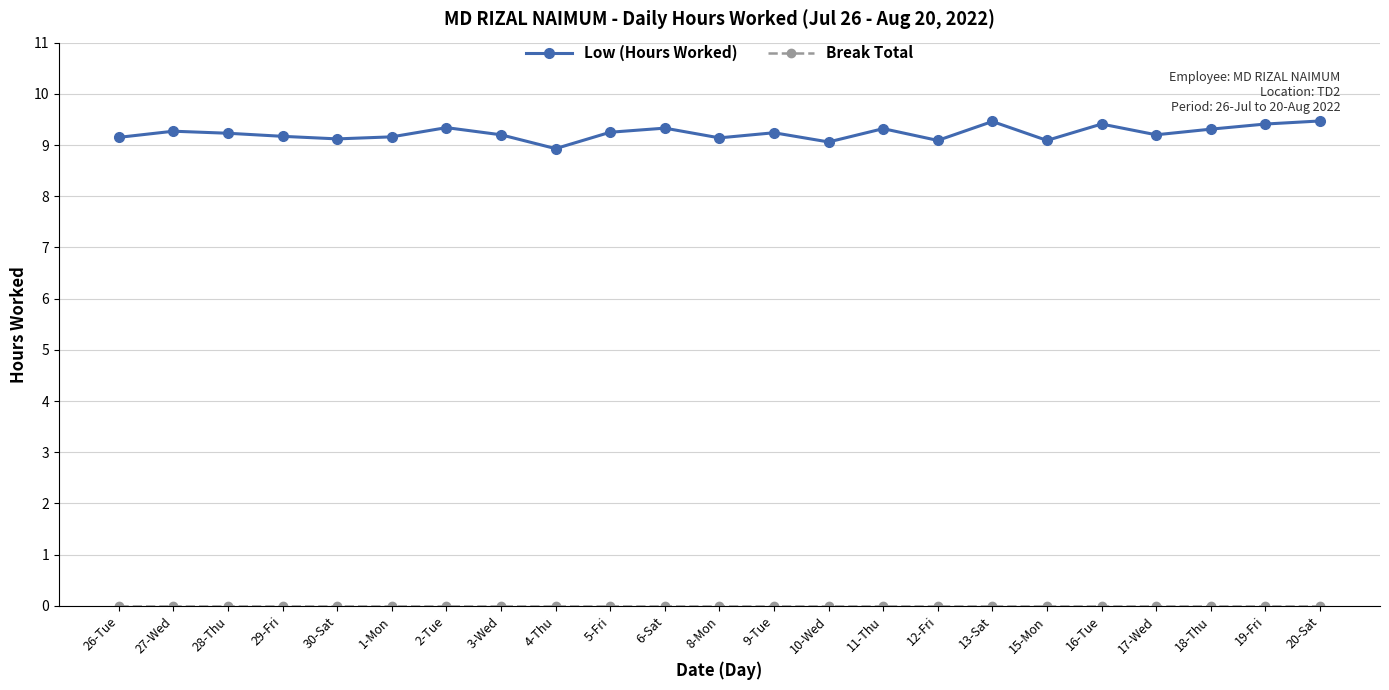

What is the difference between the highest and lowest values at 30-Sat?

9.1